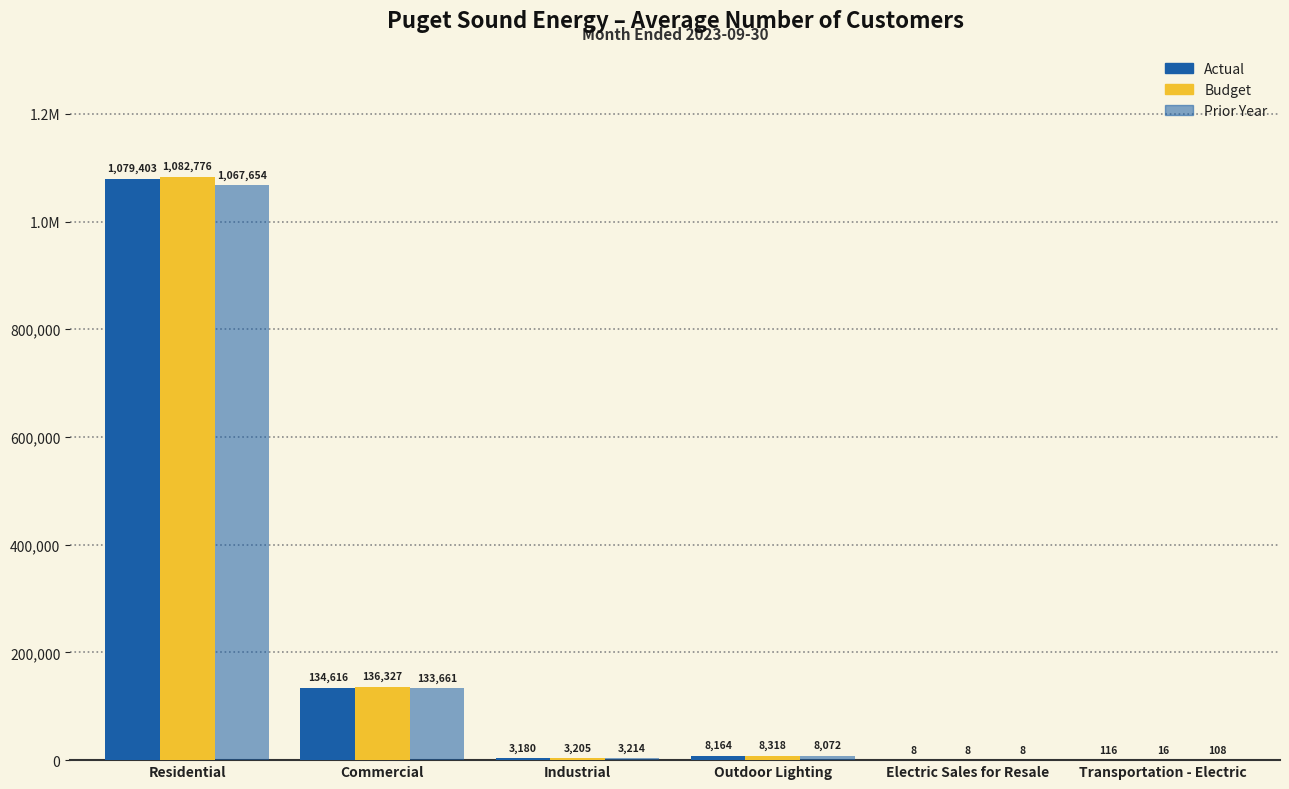

Are the bars horizontal?

No